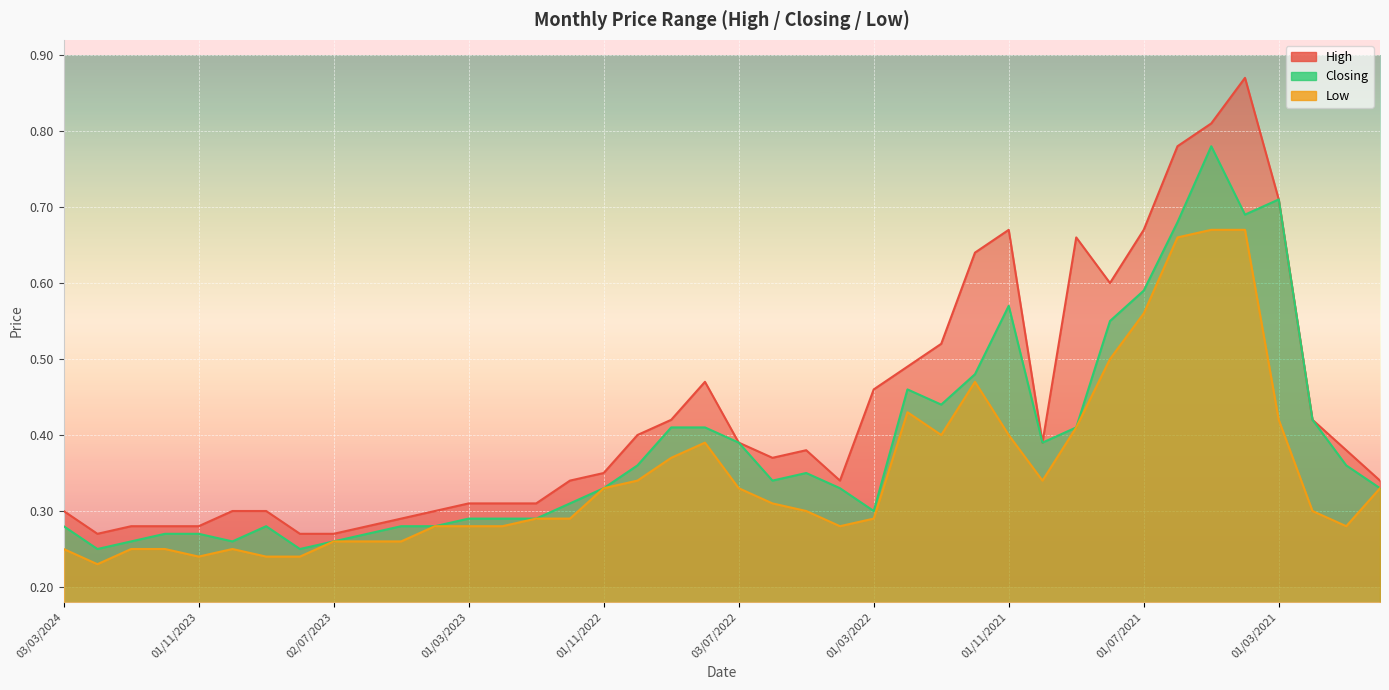

At which category does the chart reach its minimum across all series?

01/02/2024